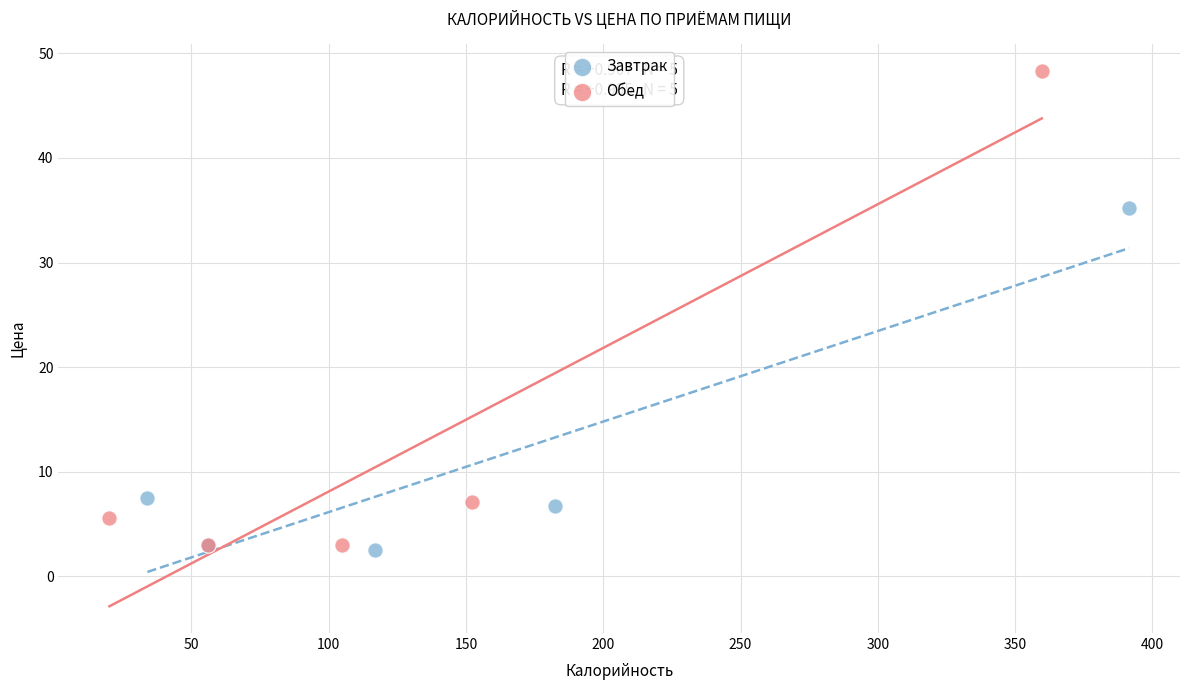

Which series has the largest Y range (max minus min)?

Обед